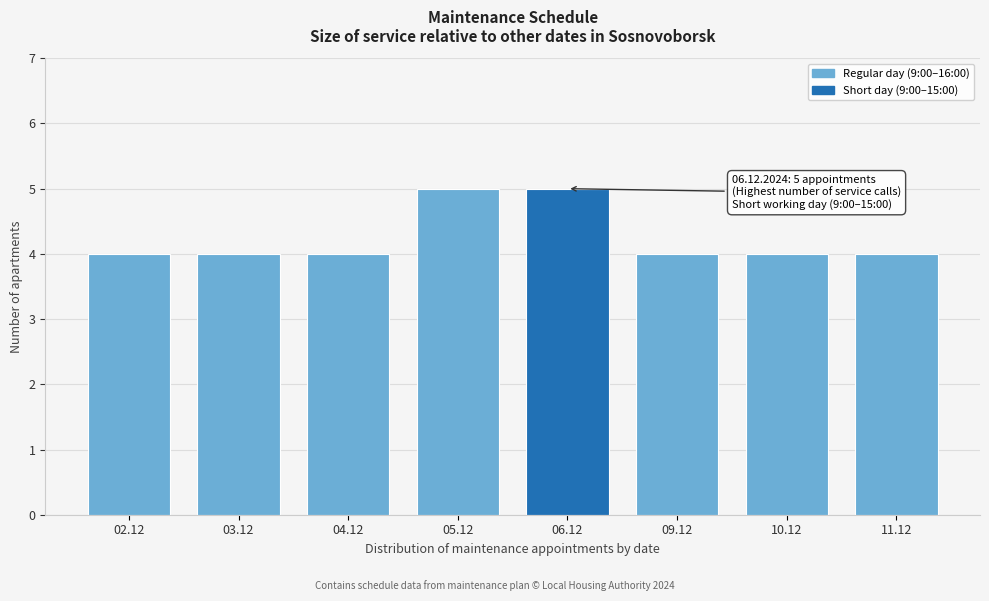

Reading left to right, what are all the values shown in this chart?

4	4	4	5	5	4	4	4